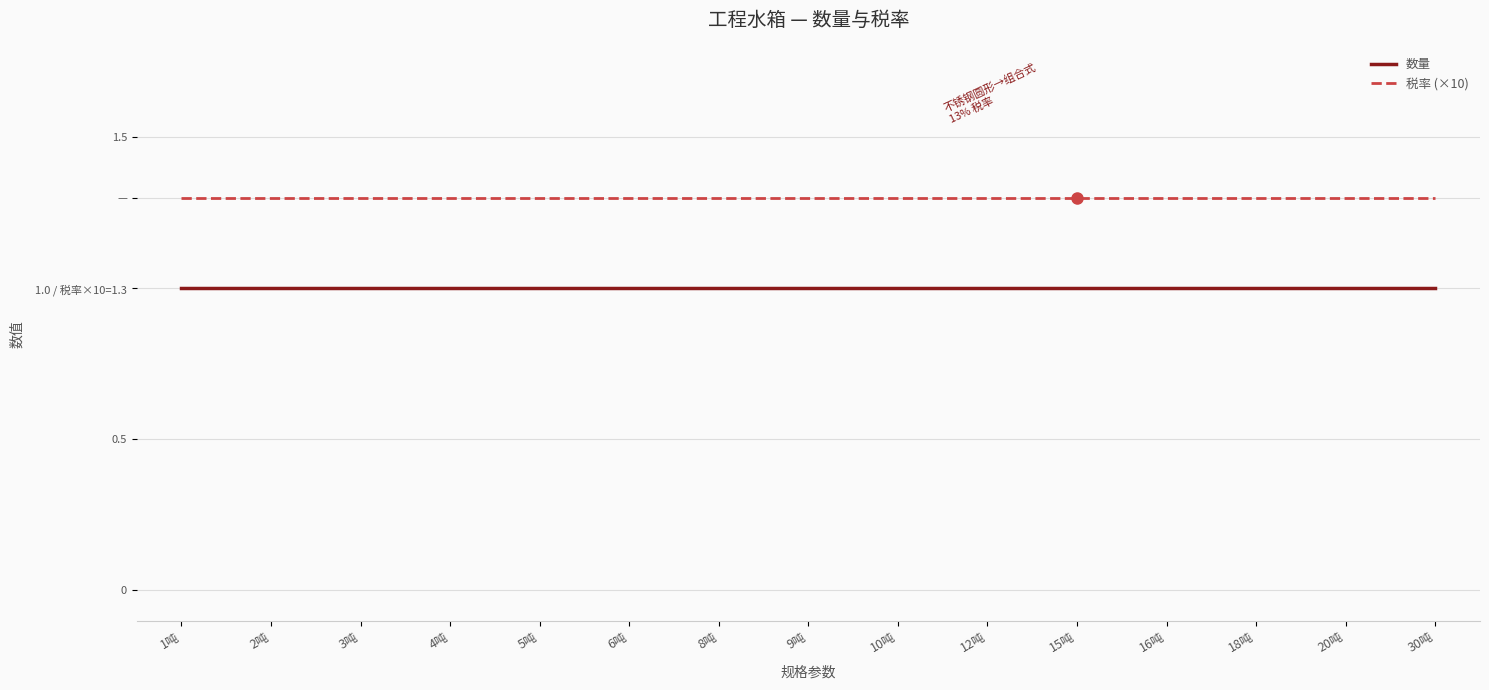

The 数量 series shows 1.0 at 9吨. True or false?

True